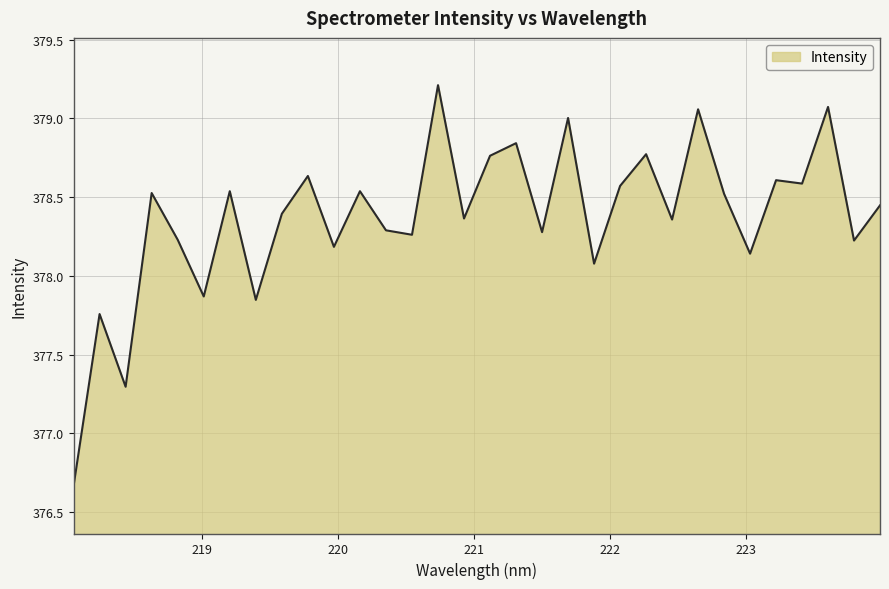

Does the chart have visible grid lines?

Yes